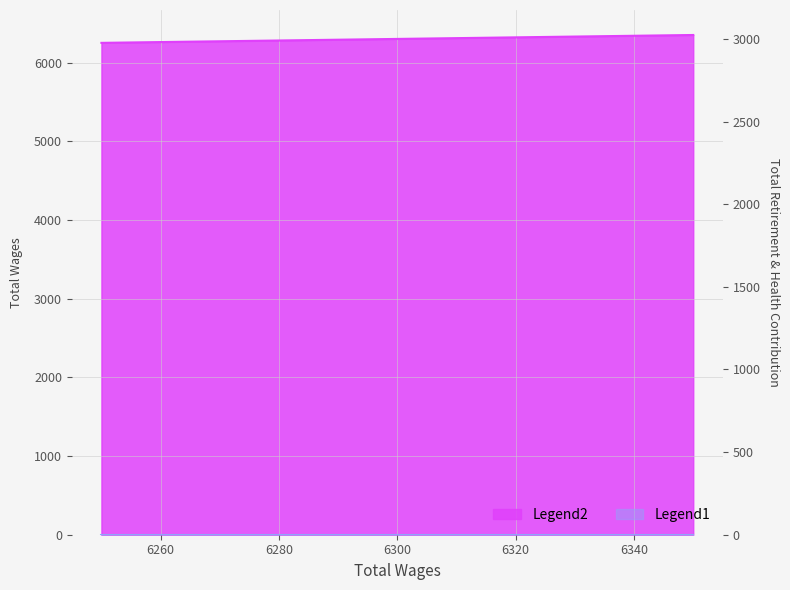

What is the label of the 5th point from the left?

6350.0